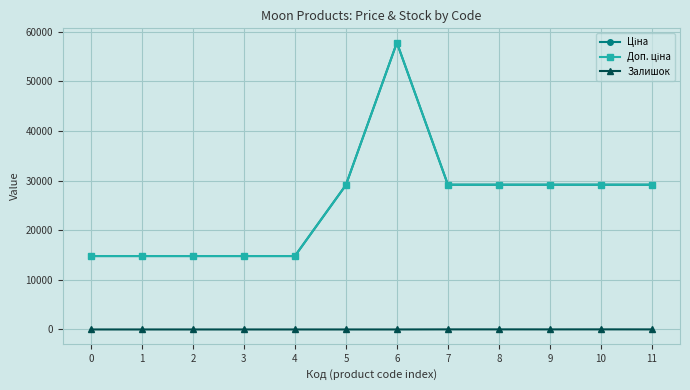

Which has a higher value, 10 or 7?

10